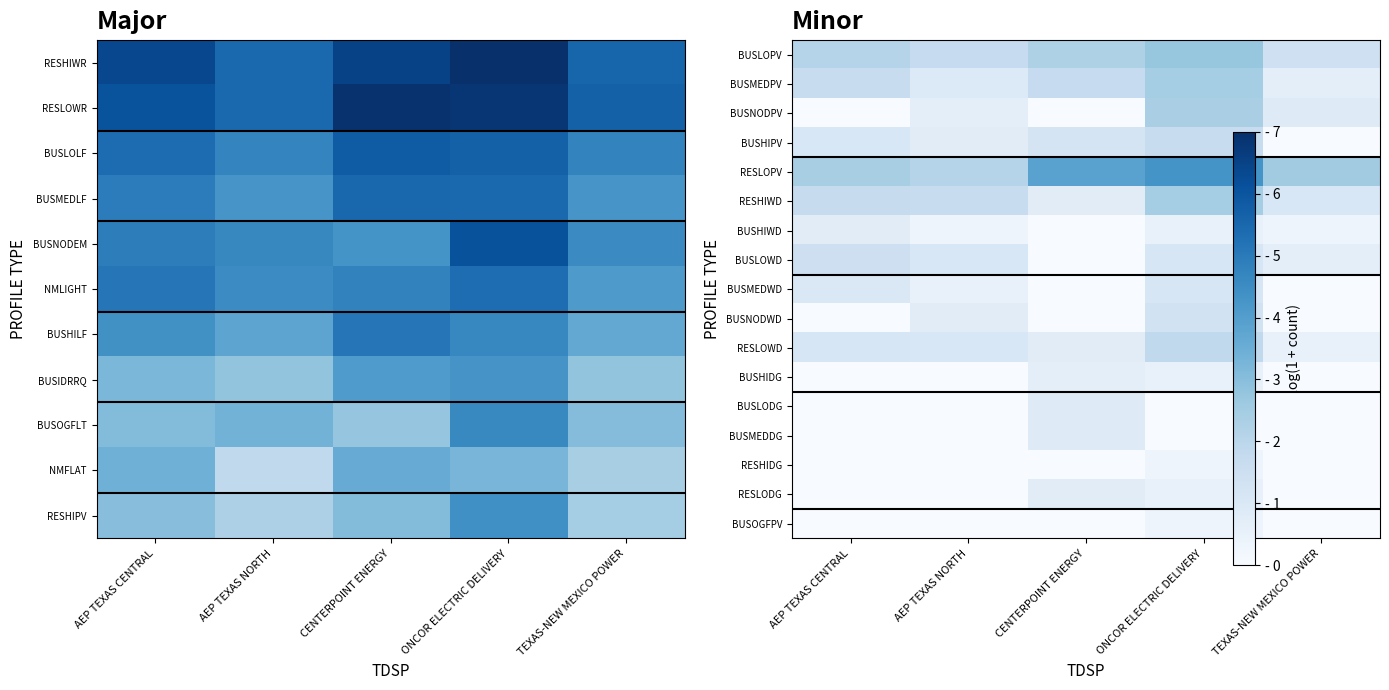

Count the number of categories in the chart.

5